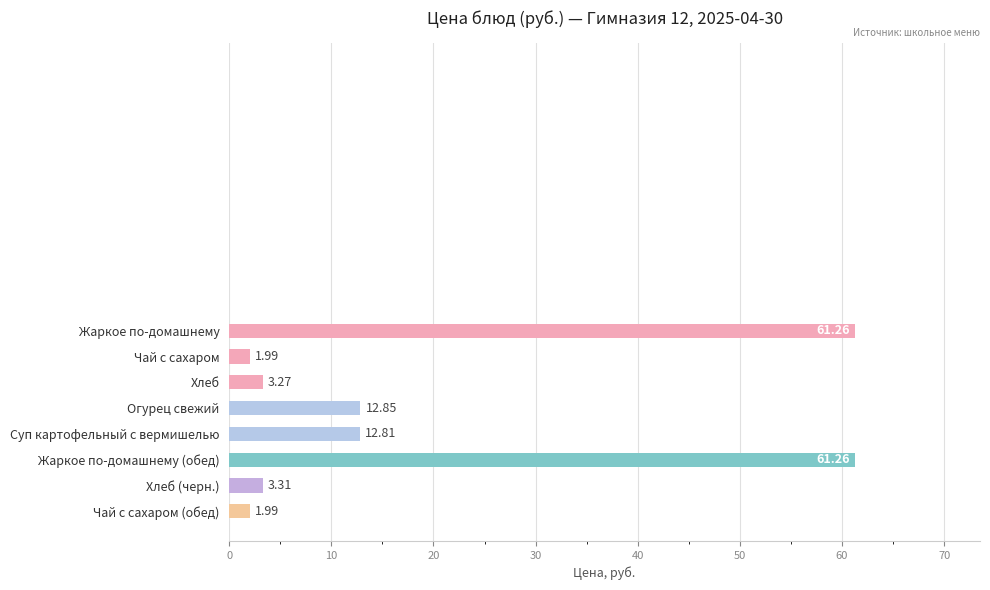

Rank the categories by value from highest to lowest.

Жаркое по-домашнему, Жаркое по-домашнему (обед), Огурец свежий, Суп картофельный с вермишелью, Хлеб (черн.), Хлеб, Чай с сахаром, Чай с сахаром (обед)